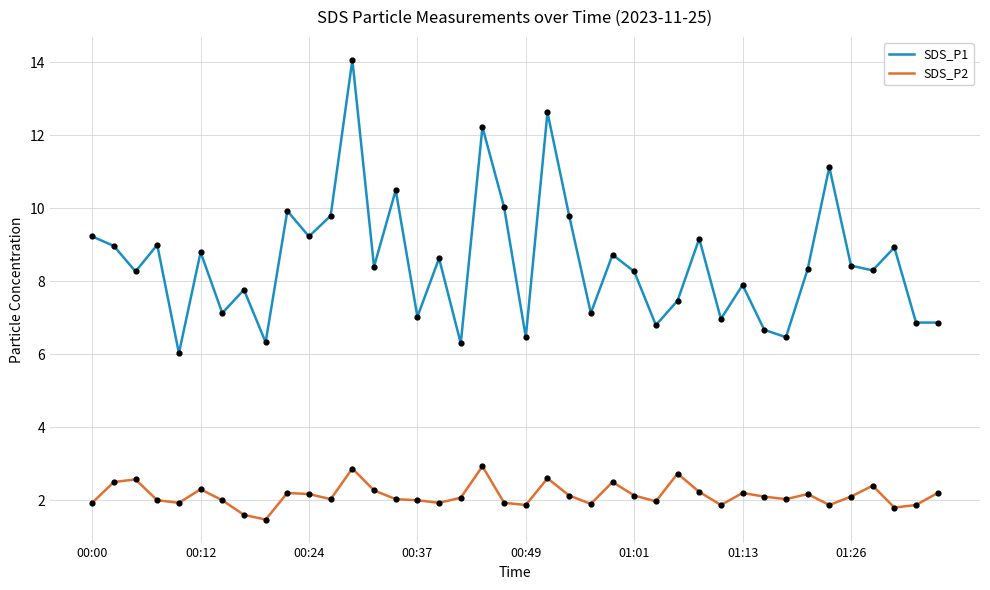

Which series has the largest total across all categories?

SDS_P1